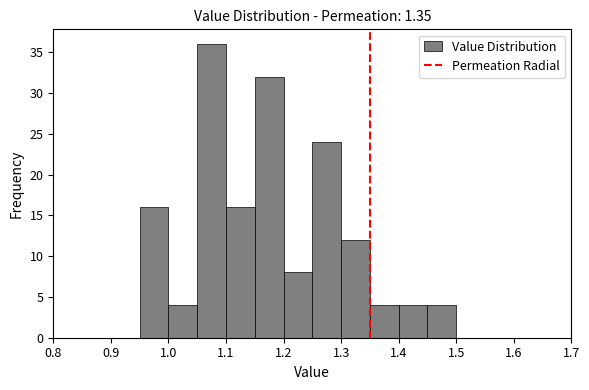

Which range on the x-axis has the tallest bar?

1.05 to 1.10